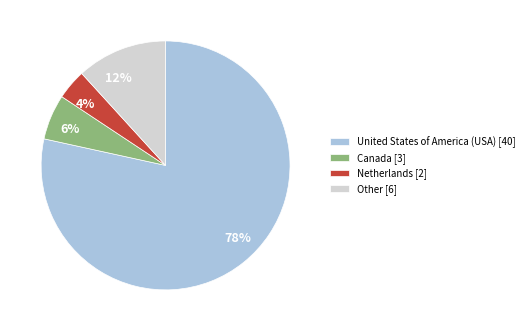

Do 6% and 78% together represent more than half of the pie?

Yes